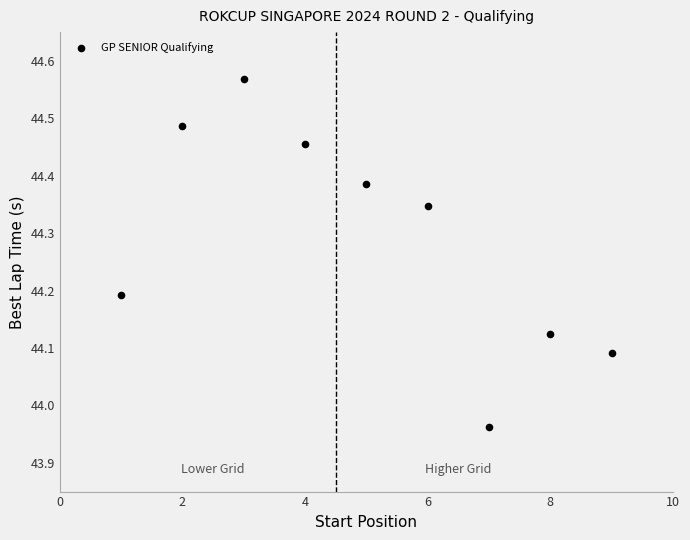

What is the range of Y values (max minus min)?

0.6